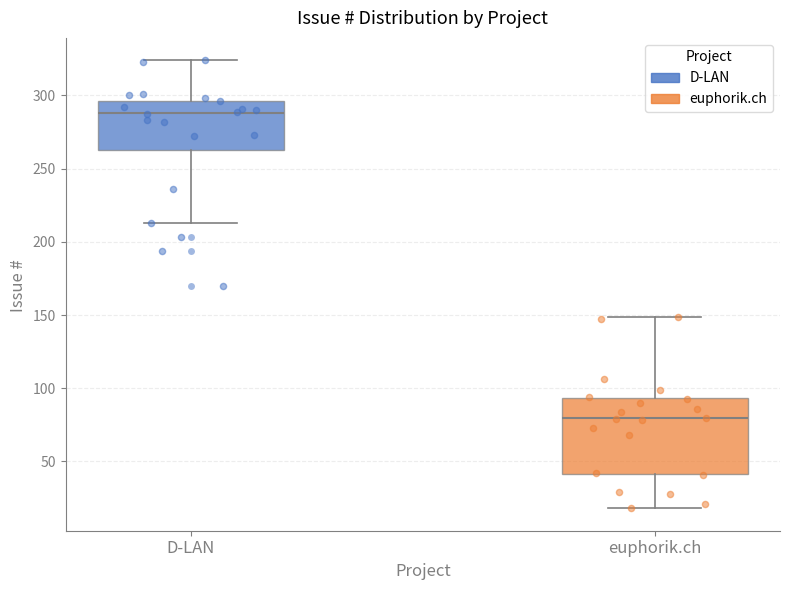

Reading left to right, read every box against the y-axis: the position of its median line, the range the box covers, and the ends of its whiskers. The values are not printed on the chart, so give them approximately, as read against the axis.

D-LAN: median 290, box 265 to 295, whiskers 215 to 325
euphorik.ch: median 80, box 40 to 95, whiskers 20 to 150